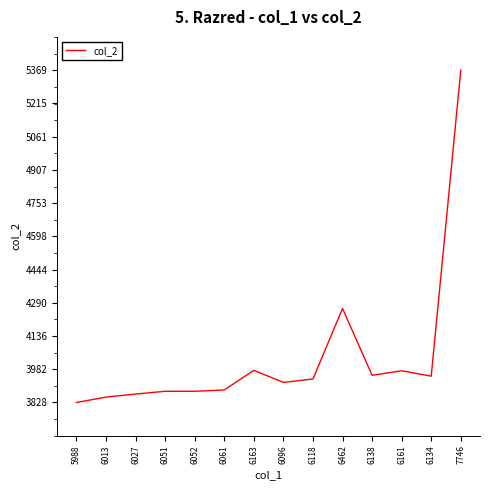

Which has a higher value, 6052 or 6462?

6462